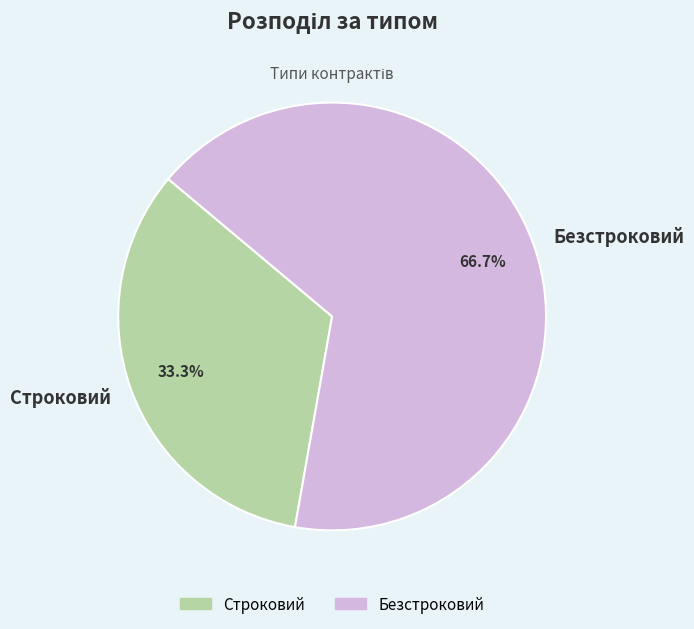

What percentage is NOT represented by Строковий?

66.7%